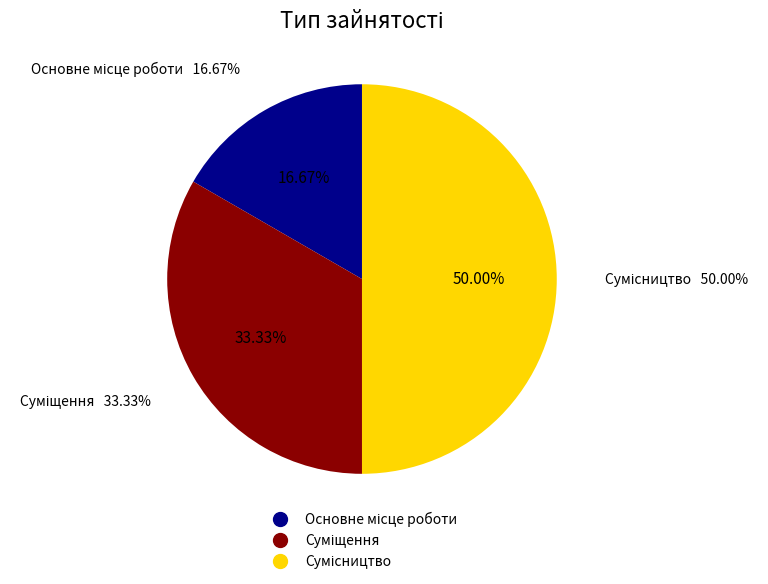

The Сумісництво slice represents 63% of the pie. True or false?

False